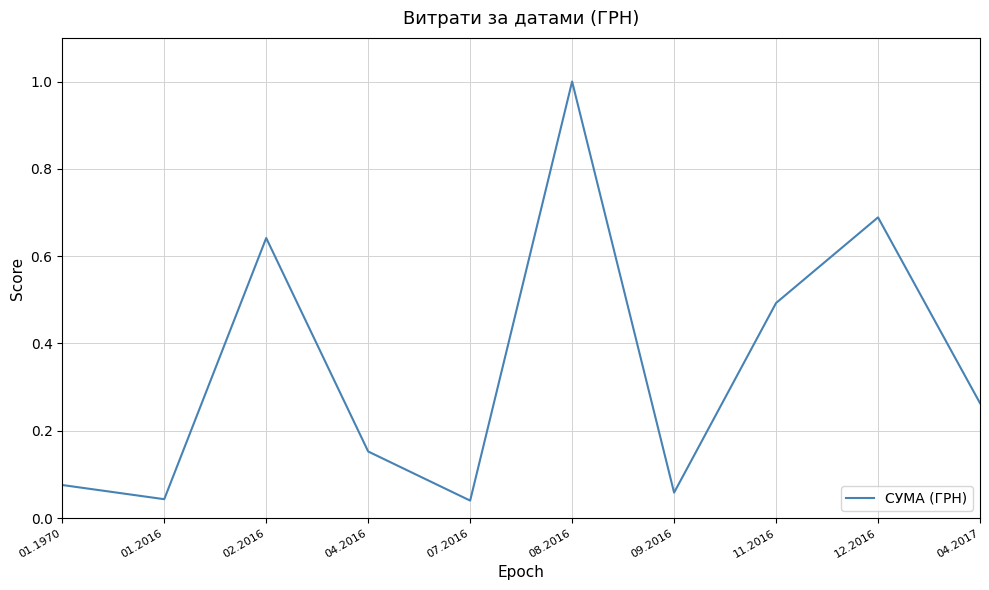

What is the difference between the maximum and minimum values?

1.0